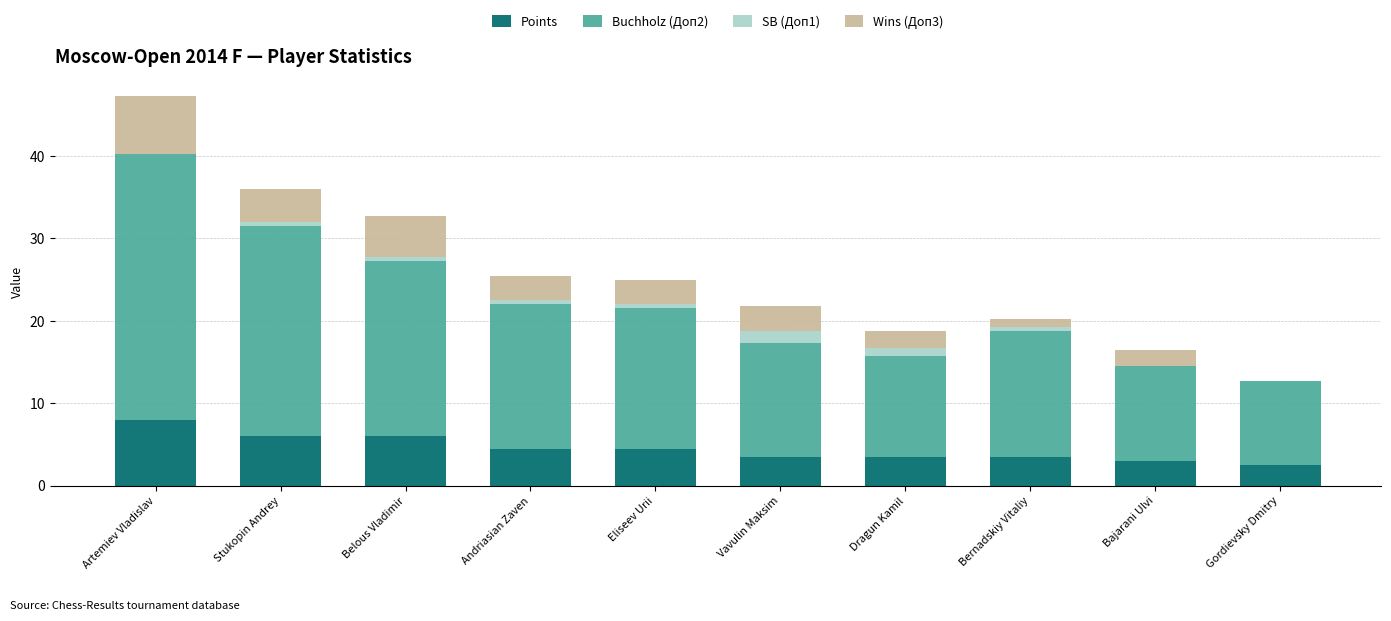

Does the chart contain stacked bars?

Yes